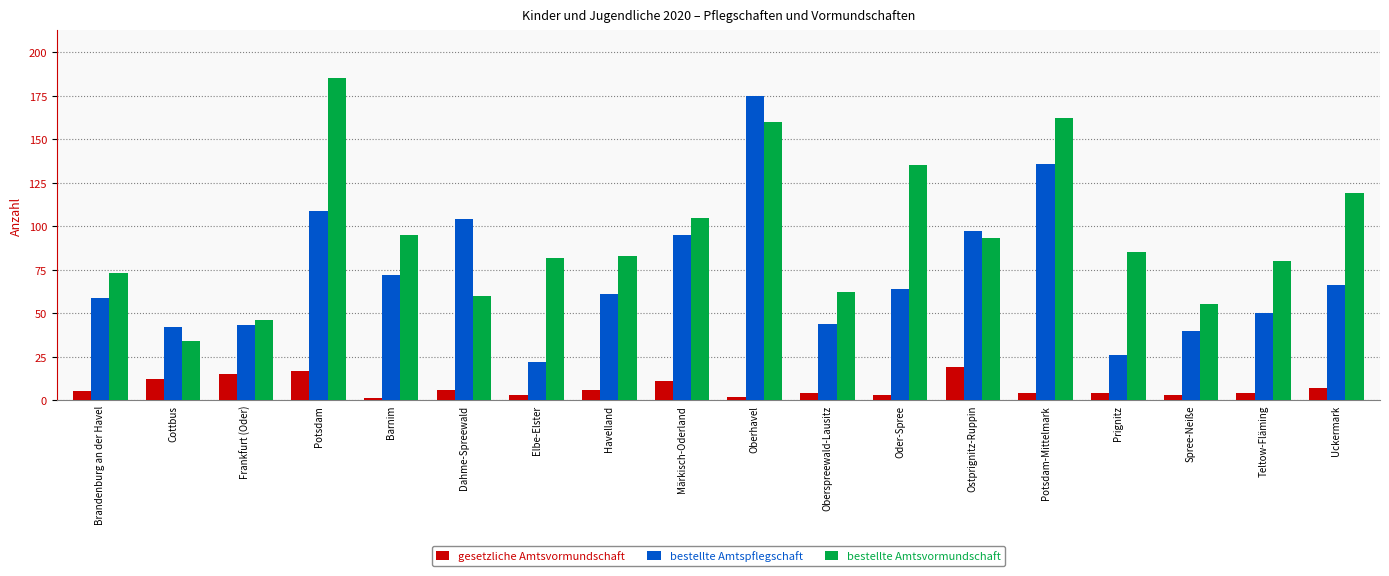

What value does the bestellte Amtsvormundschaft series have at Oder-Spree, to the nearest 50?

150